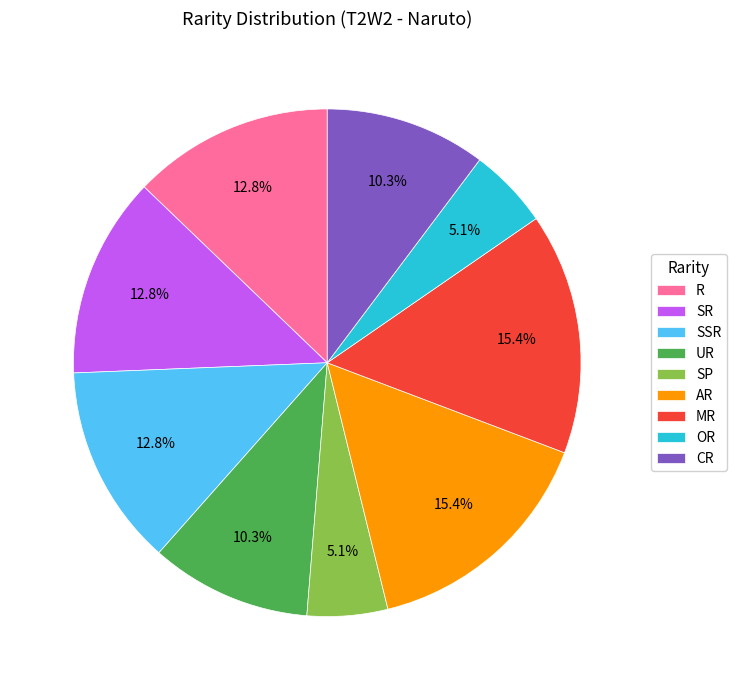

To the nearest percent, what is the average slice percentage?

11%